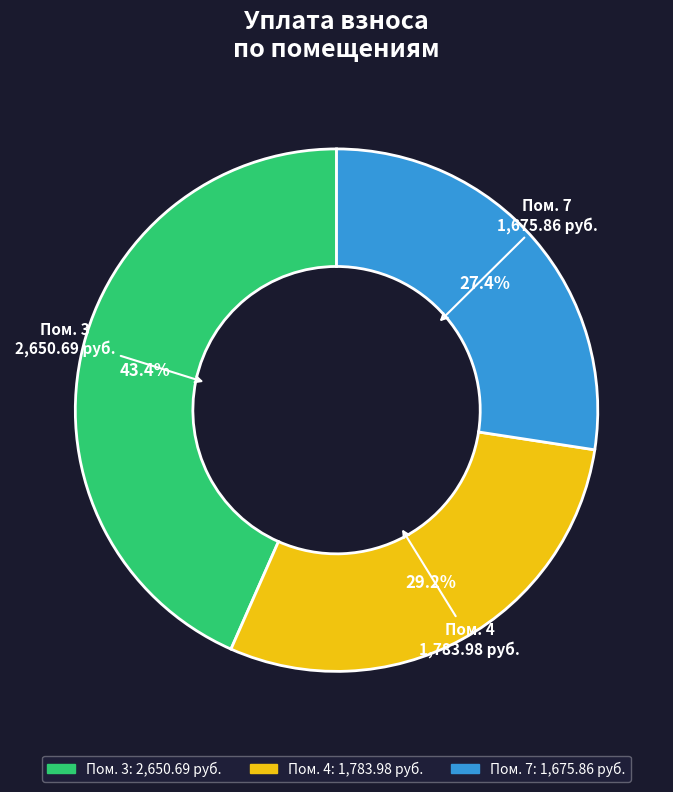

Does any single category account for the majority?

No